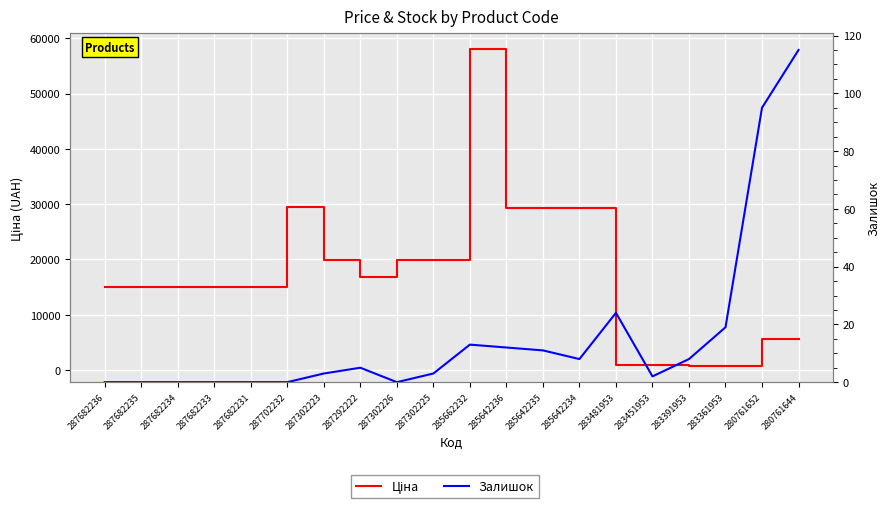

True or false: Ціна and Залишок intersect in this chart.

False